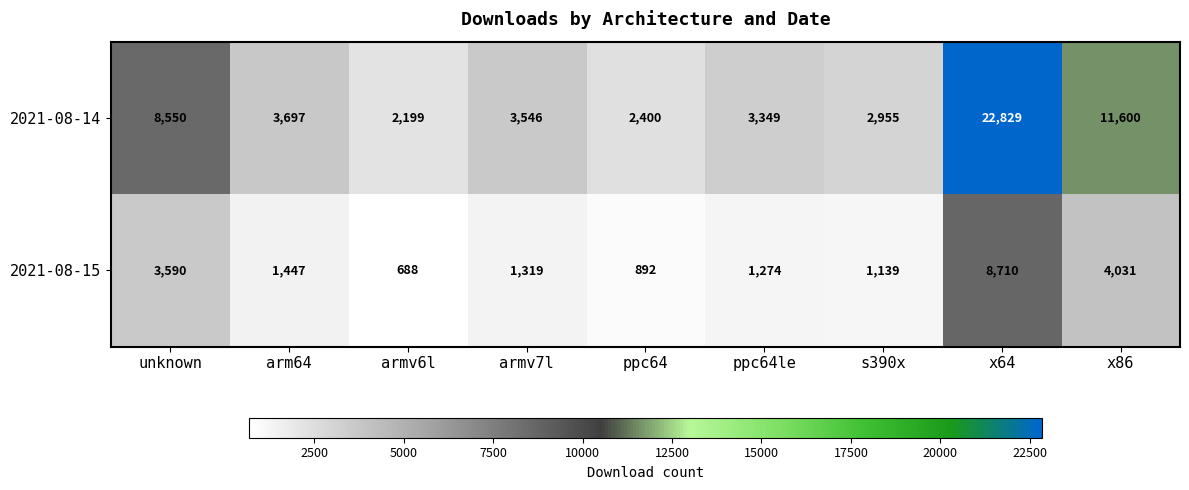

At which category does the chart reach its minimum across all series?

armv6l